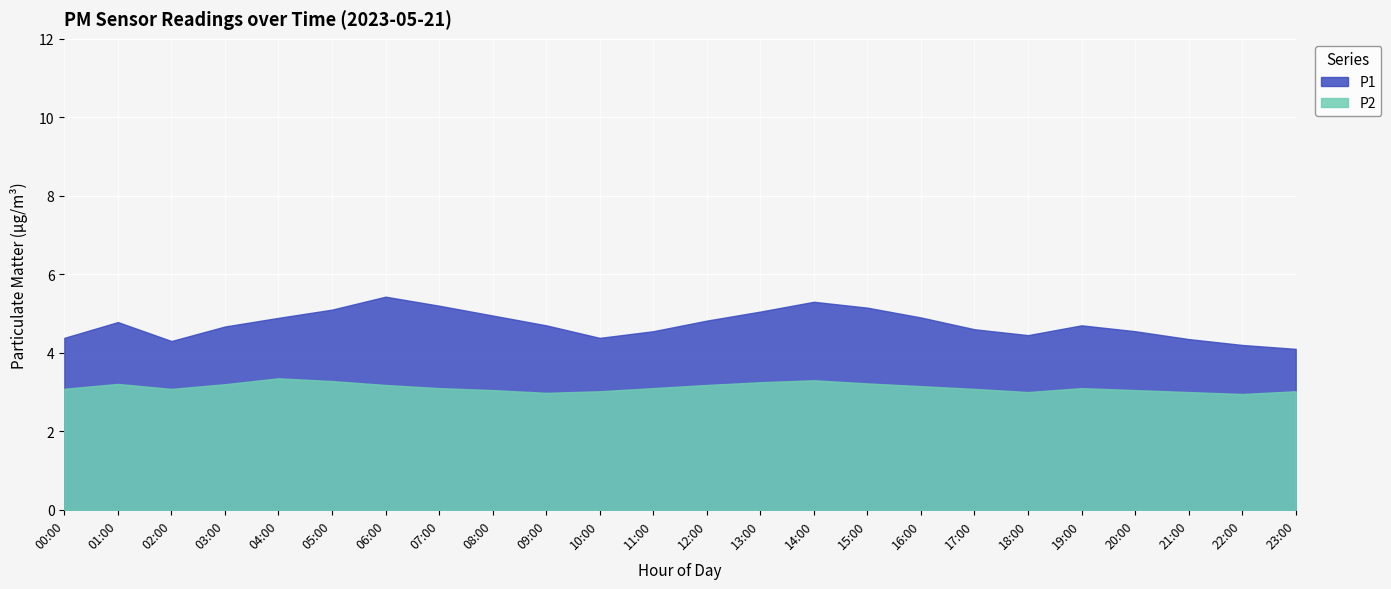

What is the sum of all P2 values?

74.9